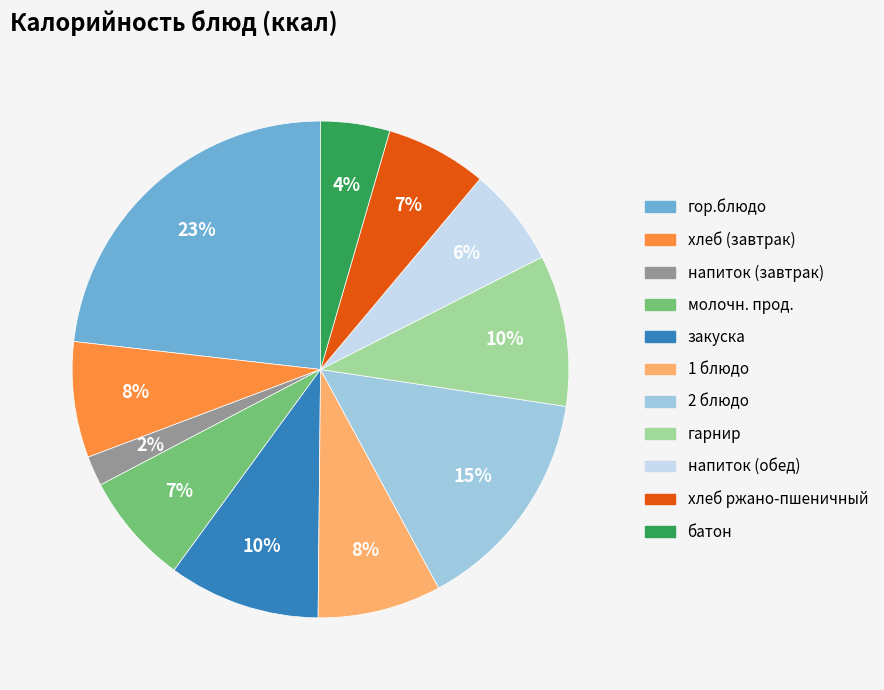

Which has a higher value, гарнир or напиток (завтрак)?

гарнир